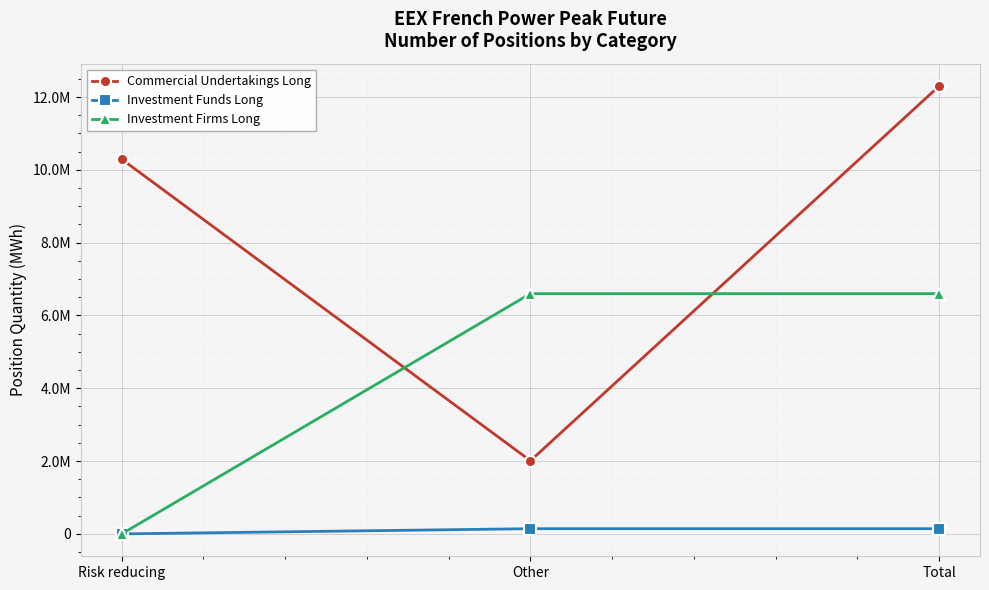

What is the label of the 2nd point from the left?

Other